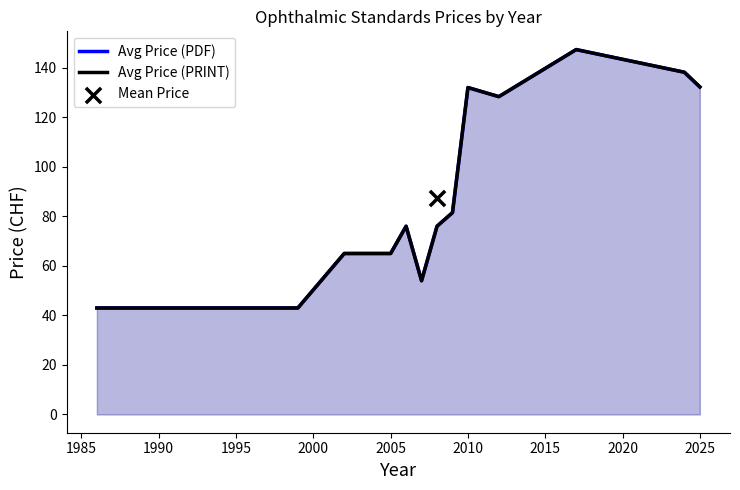

Which series has the largest Y range (max minus min)?

Avg Price (PDF)